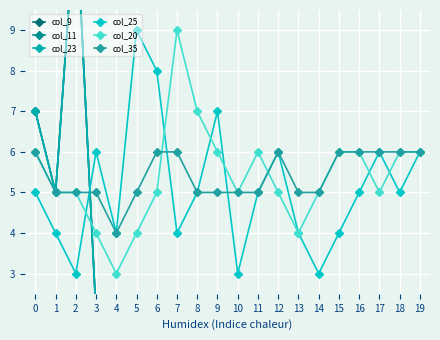

At which label does col_20 reach its minimum?

4